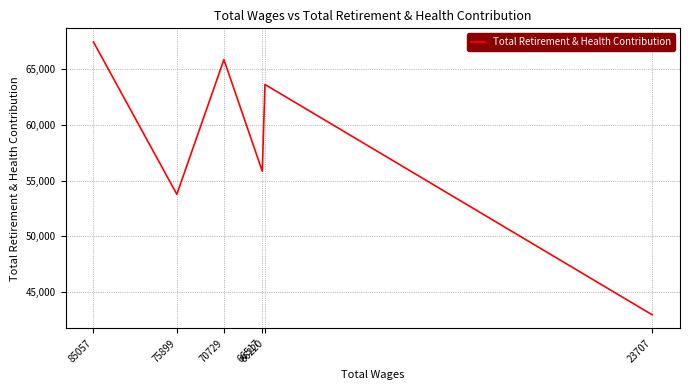

What is the approximate value at 66517?

55839